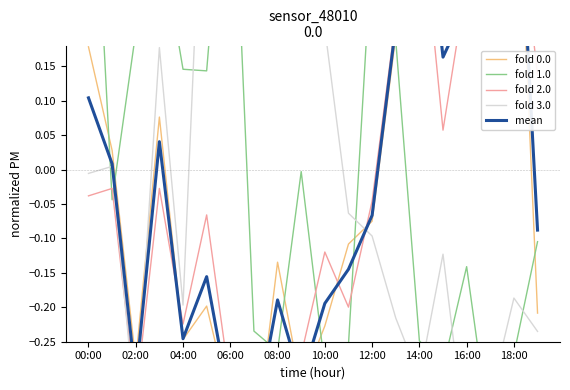

What are all the series names shown in the legend?

fold 0.0, fold 1.0, fold 2.0, fold 3.0, mean